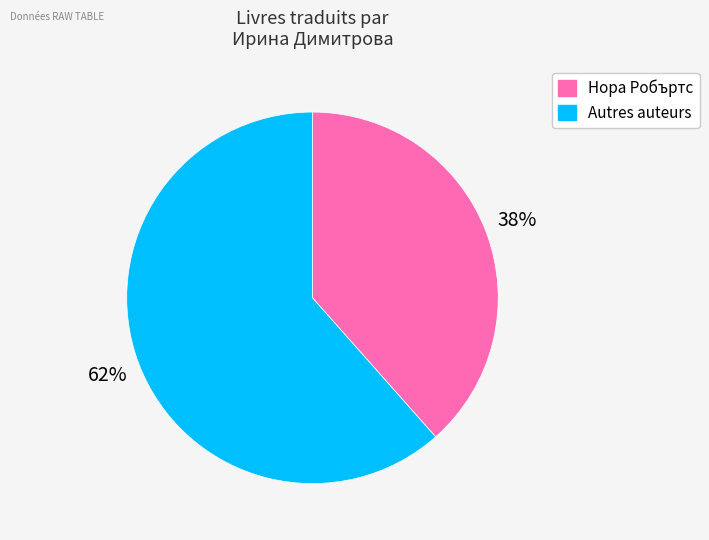

Does any single category account for the majority?

Yes